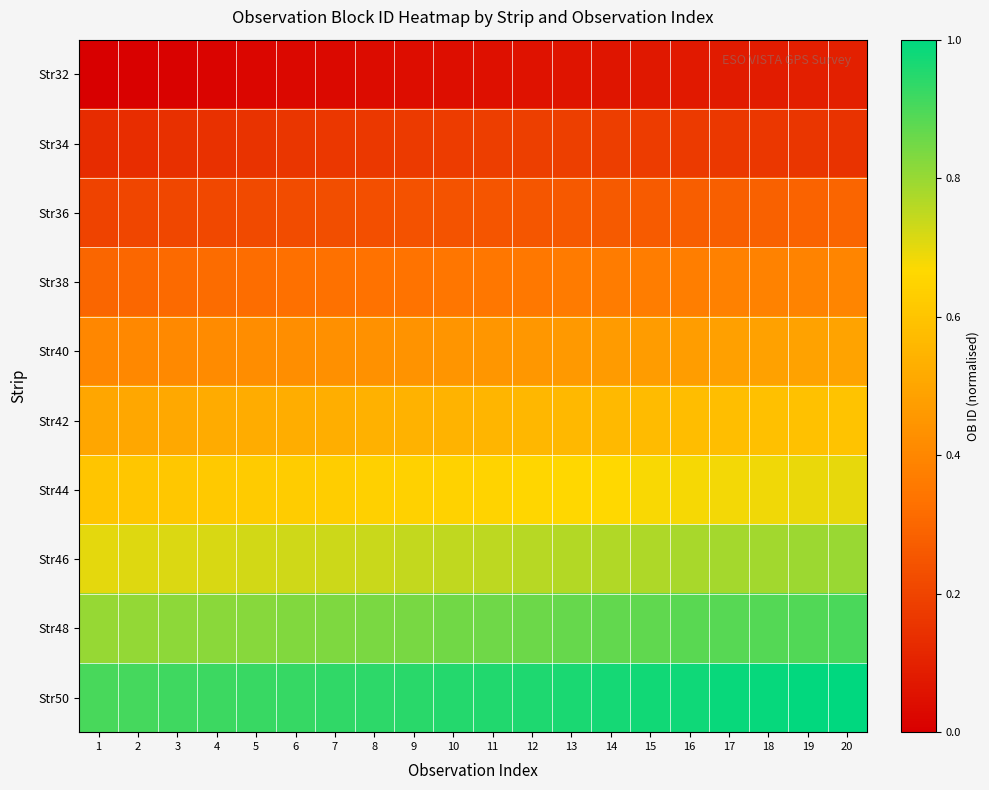

At how many categories does at least one series exceed 0?

20